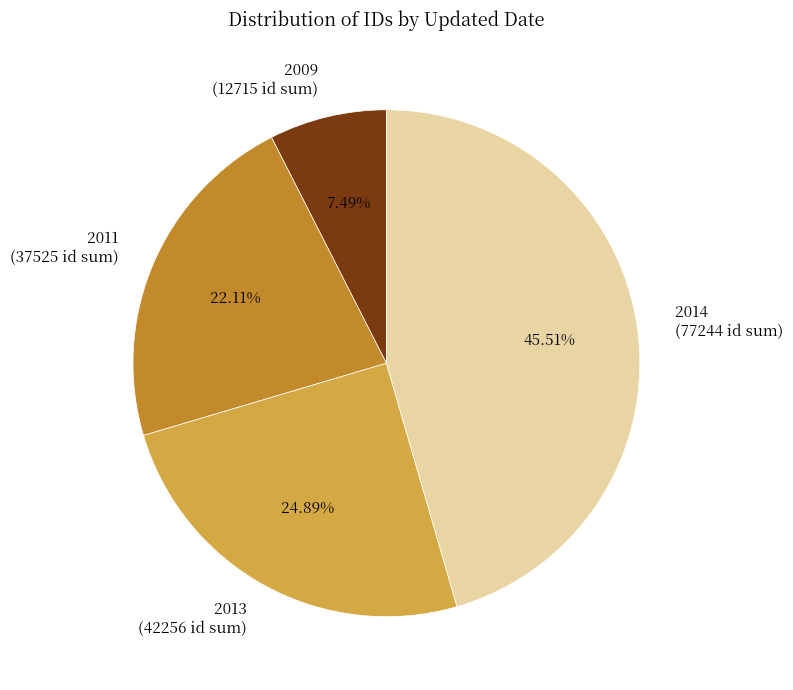

What is the largest slice in the pie chart?

2014 (77244 id sum)